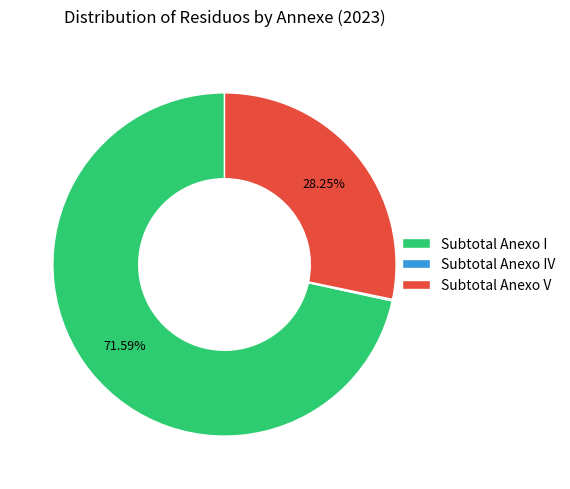

Between Subtotal Anexo I and Subtotal Anexo V, which is larger?

Subtotal Anexo I